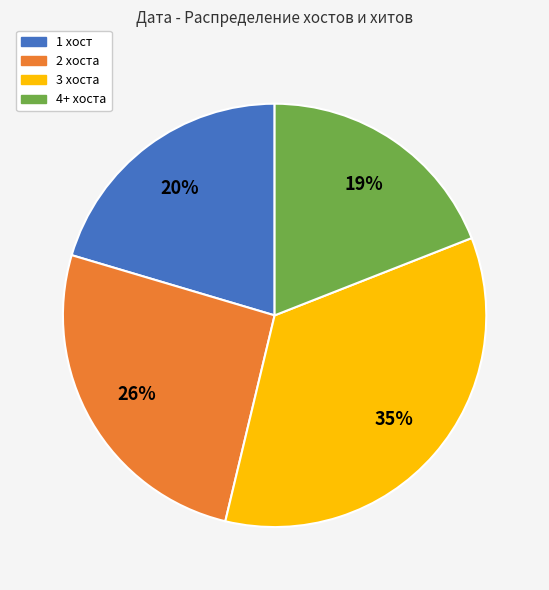

To the nearest percent, what is the difference between the largest and smallest slice percentages?

16%